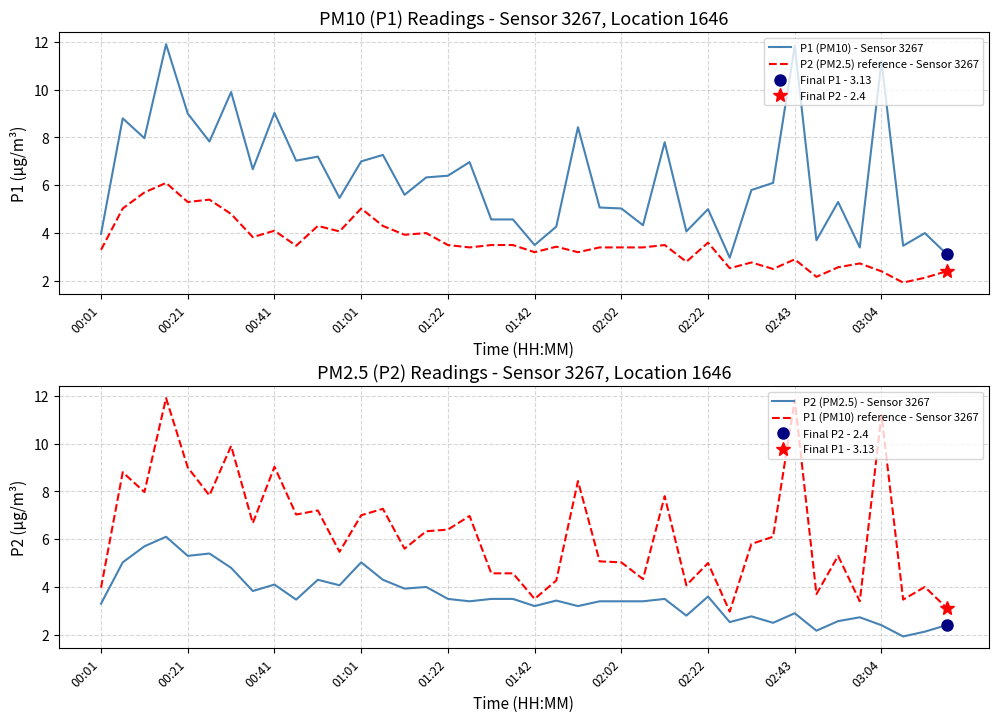

What is the maximum value for P1 (PM10) - Sensor 3267?

11.9